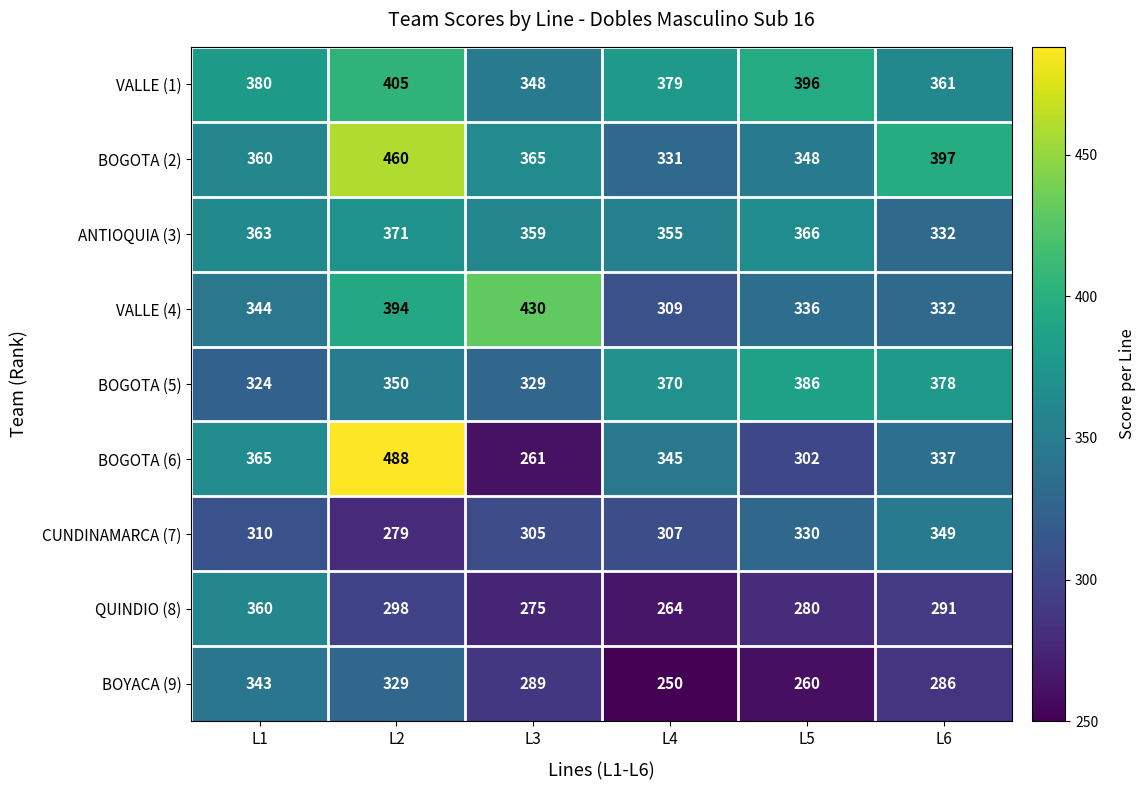

At how many categories does at least one series exceed 465?

1